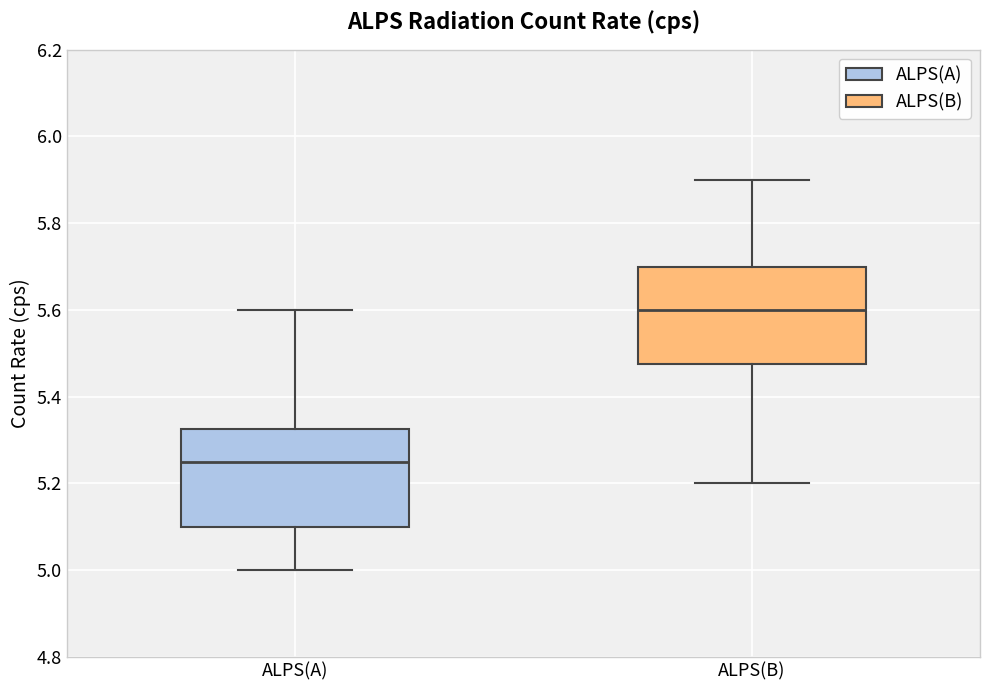

Which box has the lowest median line?

ALPS(A)